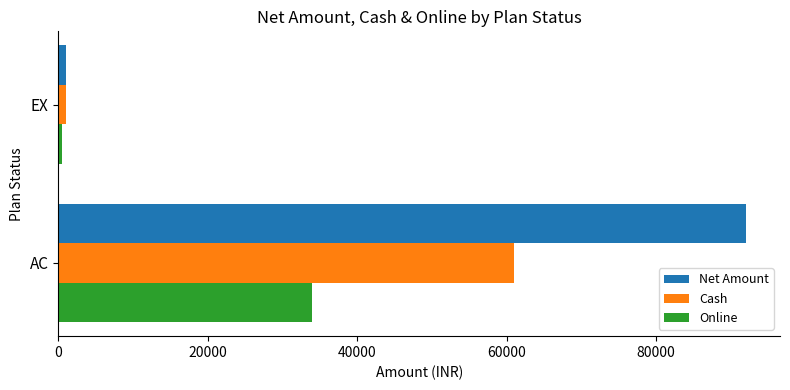

What is the difference between the maximum and minimum values in the Online series?

33500